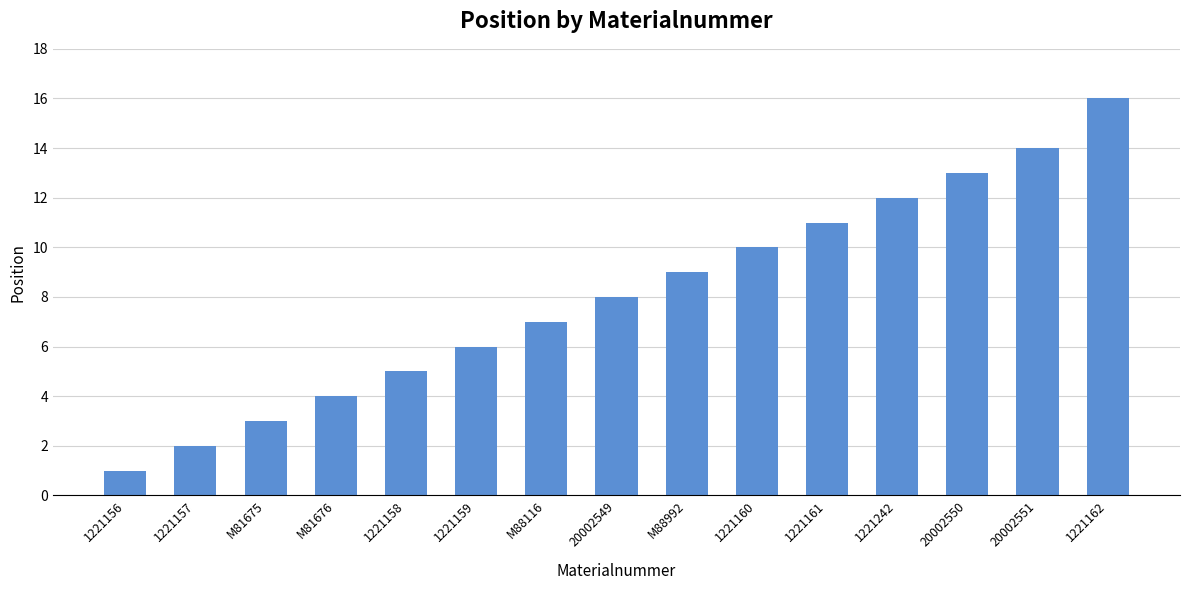

True or false: the data shows 13 at M88992.

False